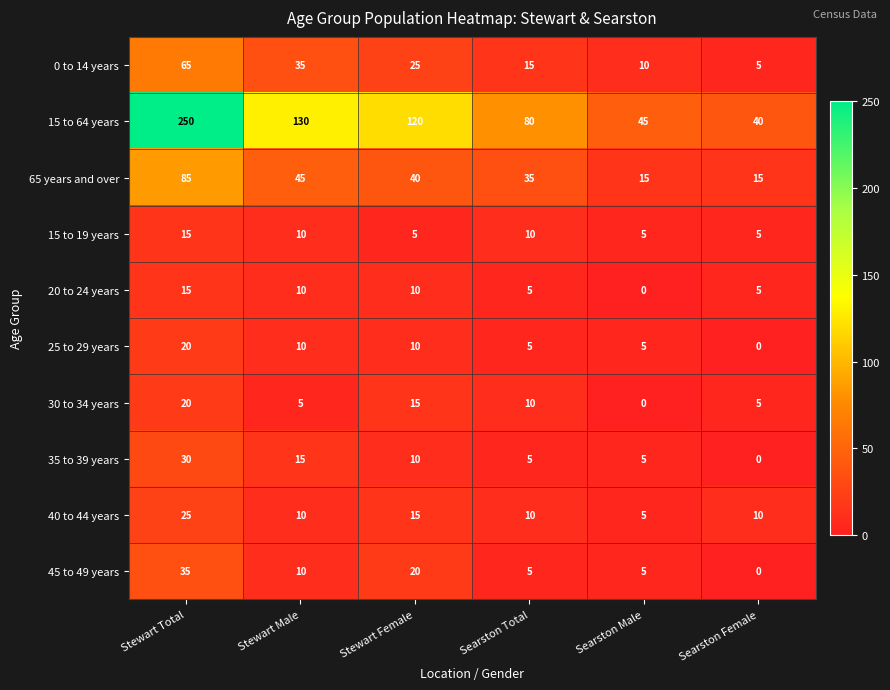

What is the total value across all series at Stewart Female?

270